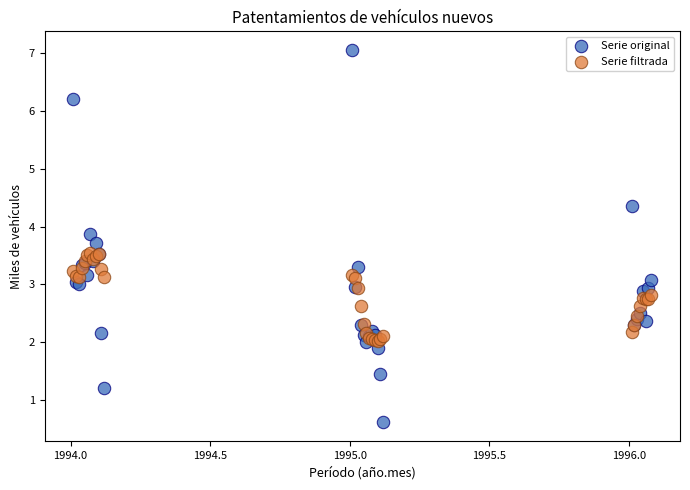

Which series has the largest Y range (max minus min)?

Serie original